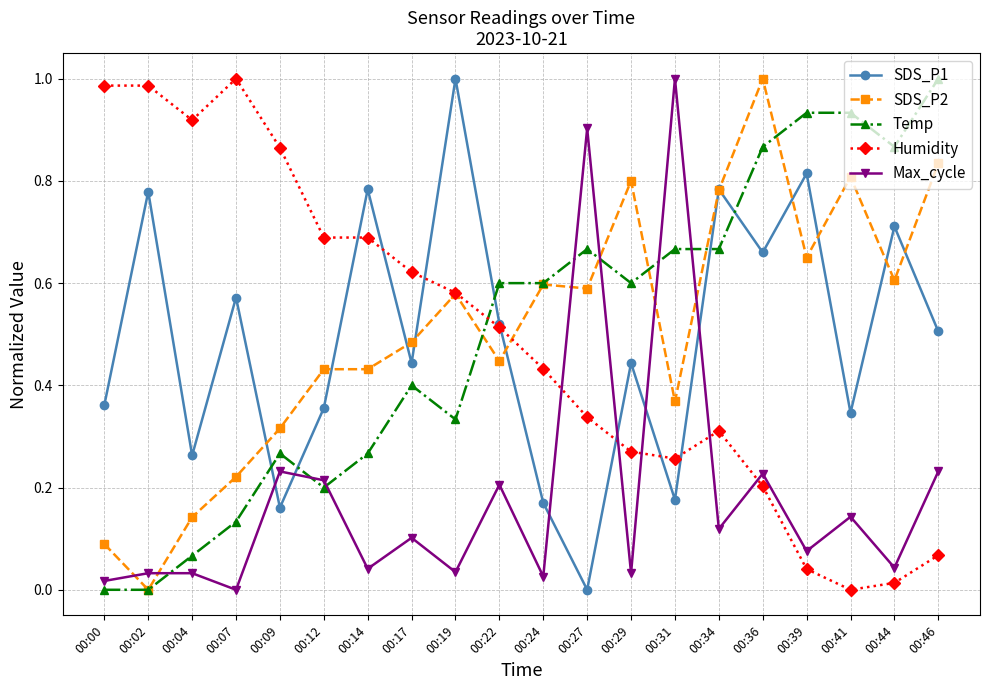

At which category does Temp reach its first local peak?

00:09